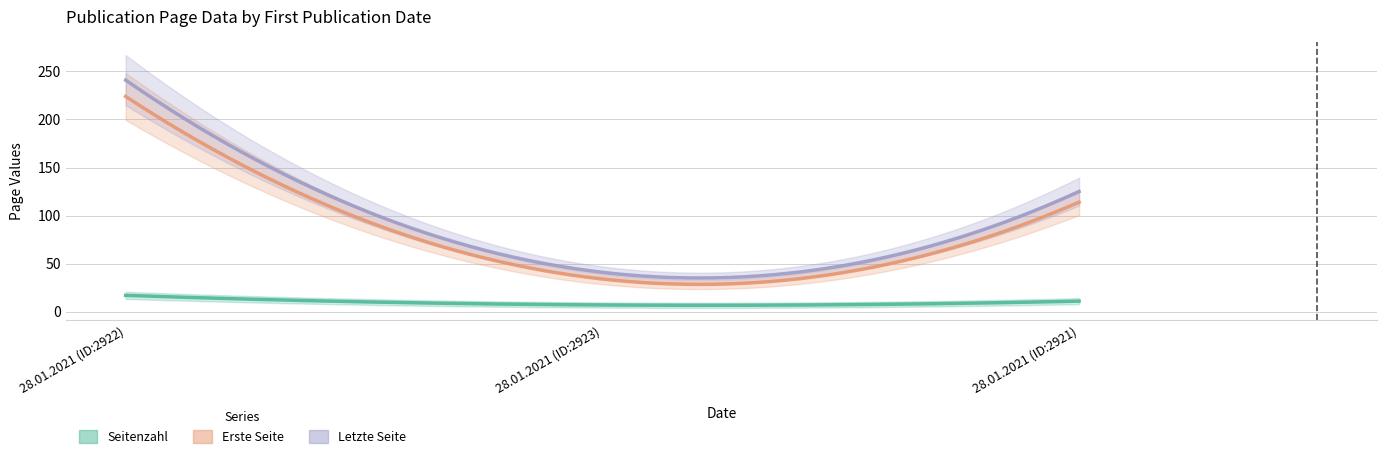

How many series are shown in this chart?

3